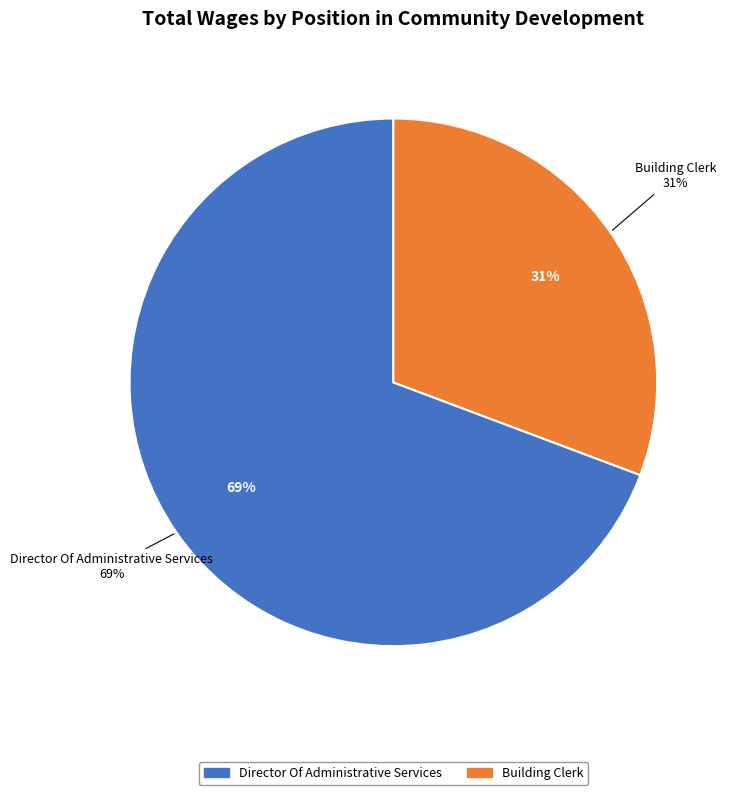

Rank the categories by value from highest to lowest.

Director Of Administrative Services, Building Clerk